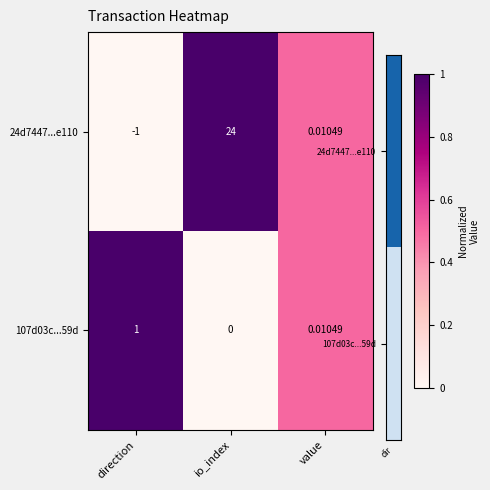

At which category is the sum across all series the highest?

io_index